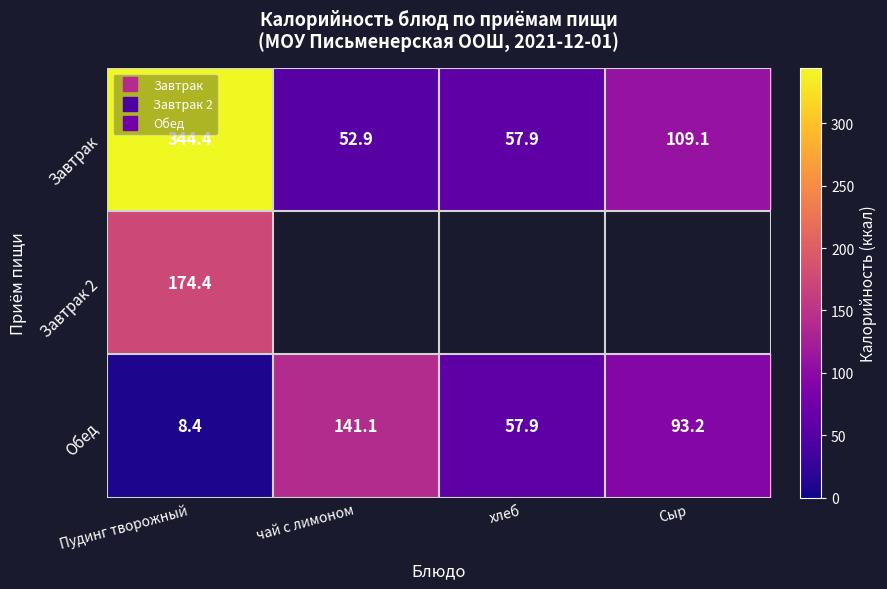

How many data points in Обед are above 93?

2